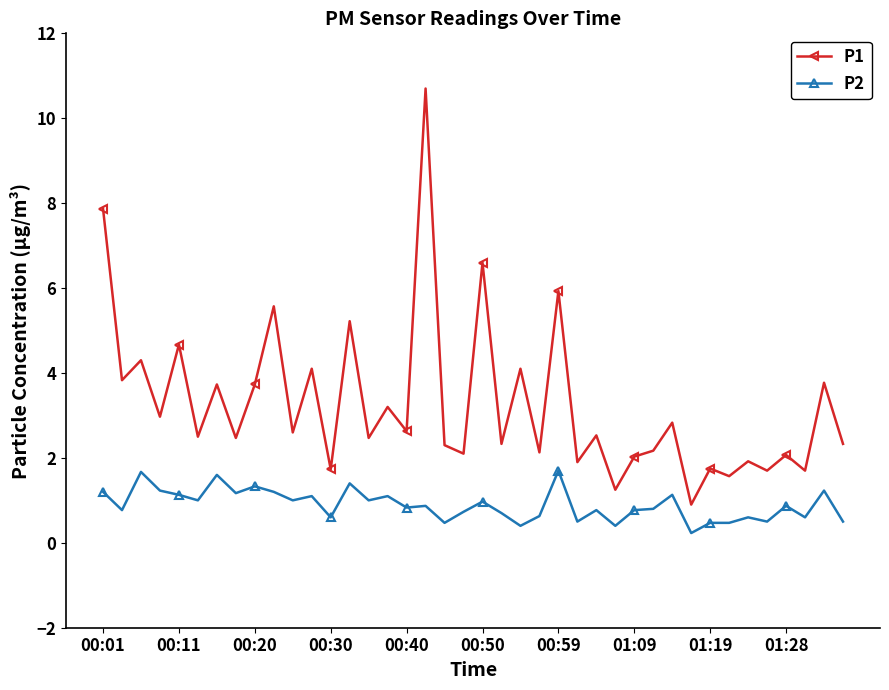

What is the value of the P2 point at the 4th from the left?

1.2